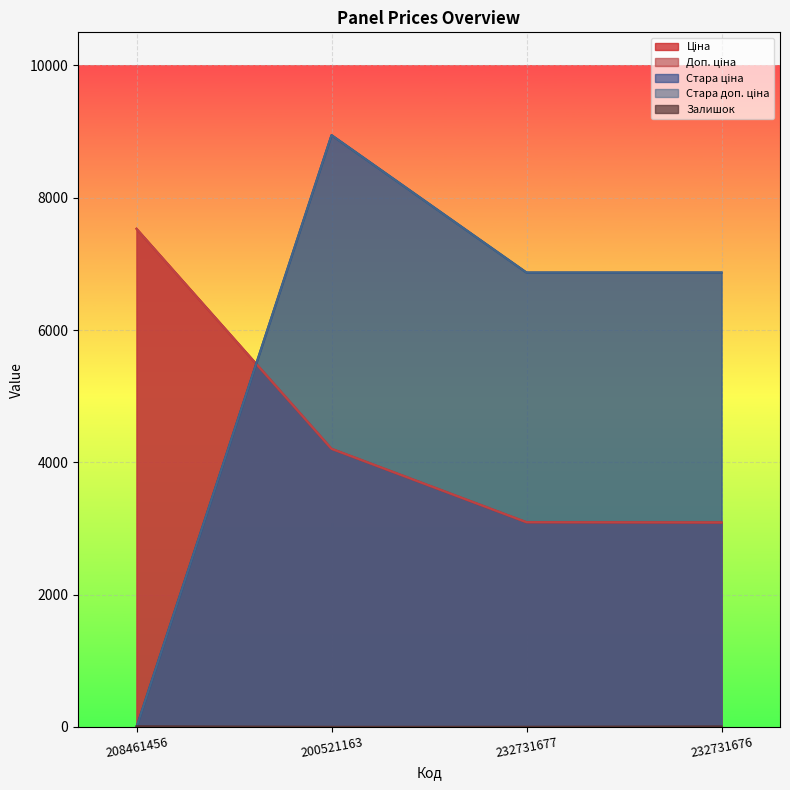

Count the number of categories in the chart.

4